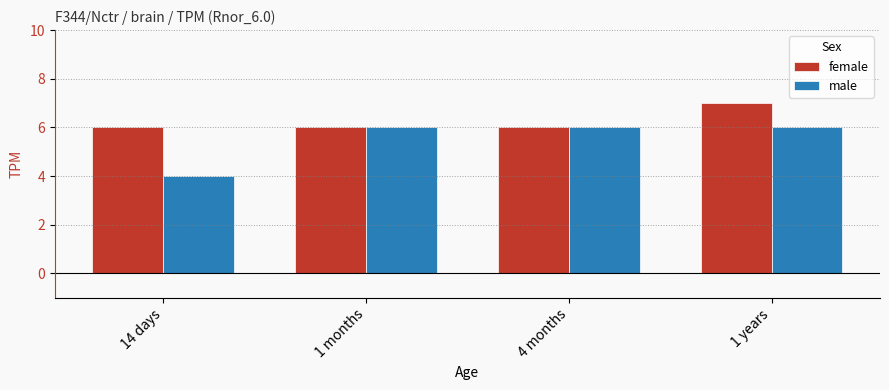

What is the sum of the female values at 1 months and 4 months?

12